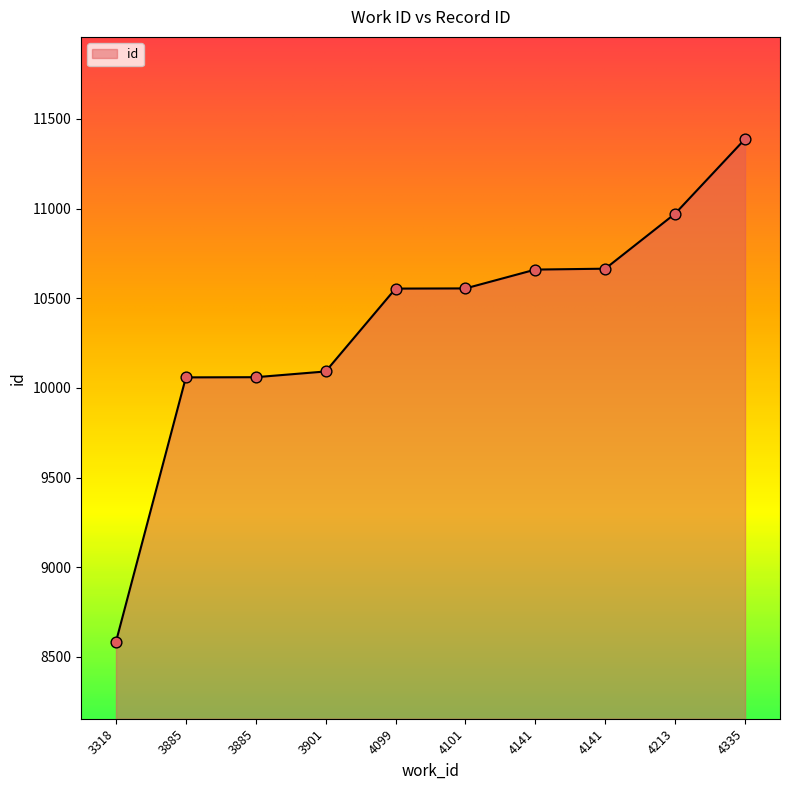

Between 4141 and 3885, which is larger?

4141